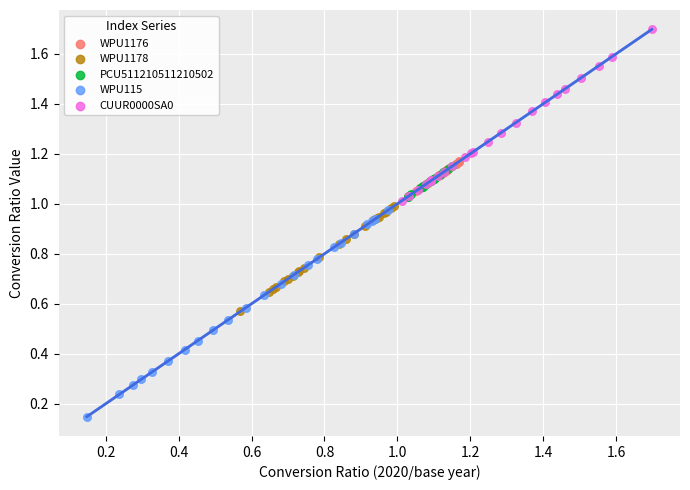

Which series contains the highest Y value?

CUUR0000SA0